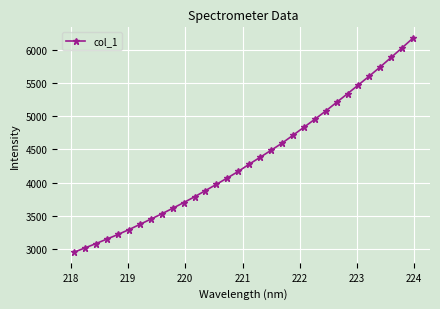

What is the smallest value displayed?

2956.5